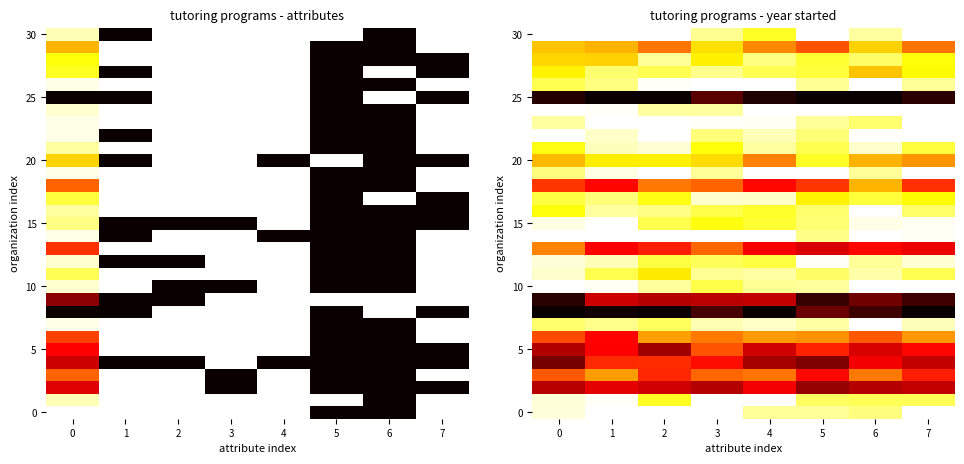

How many categories are shown in the chart?

8